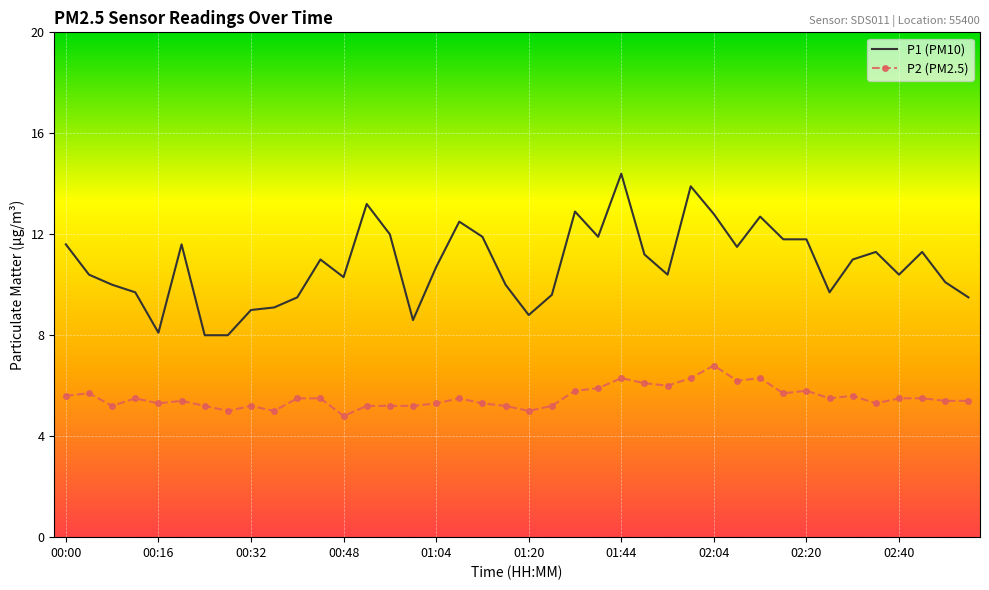

What is the difference between the maximum and minimum values in the P2 (PM2.5) series?

2.0